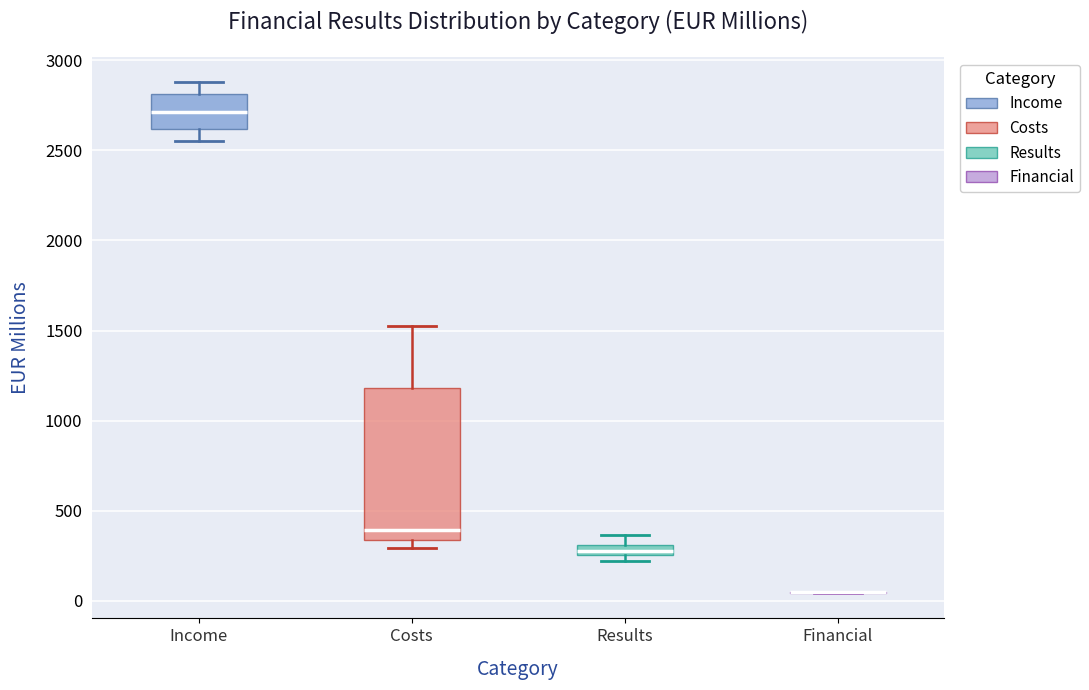

Comparing the boxes themselves (not the whiskers), which one is the tallest?

Costs